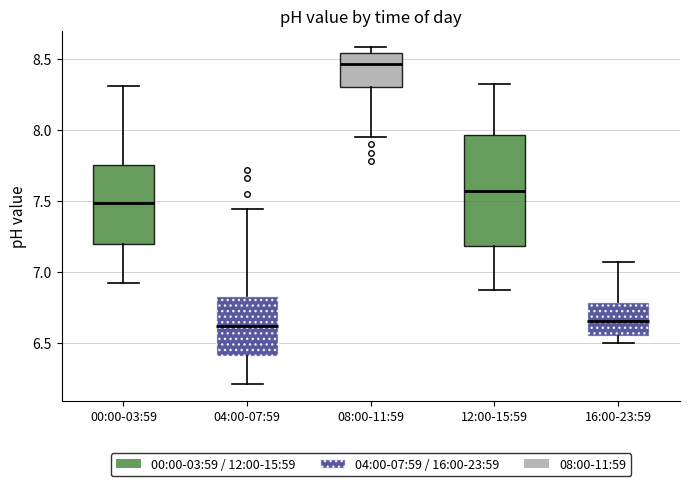

Reading left to right, transcribe this box plot: for each box, give where its median line is, the range the box spans, and where its two whiskers end, as read against the y-axis. The values are not printed on the chart, so give them approximately, as read against the axis.

00:00-03:59: median 7.50, box 7.20 to 7.75, whiskers 6.90 to 8.30
04:00-07:59: median 6.60, box 6.40 to 6.85, whiskers 6.20 to 7.45
08:00-11:59: median 8.45, box 8.30 to 8.55, whiskers 7.95 to 8.60
12:00-15:59: median 7.55, box 7.20 to 7.95, whiskers 6.85 to 8.30
16:00-23:59: median 6.65, box 6.55 to 6.80, whiskers 6.50 to 7.05